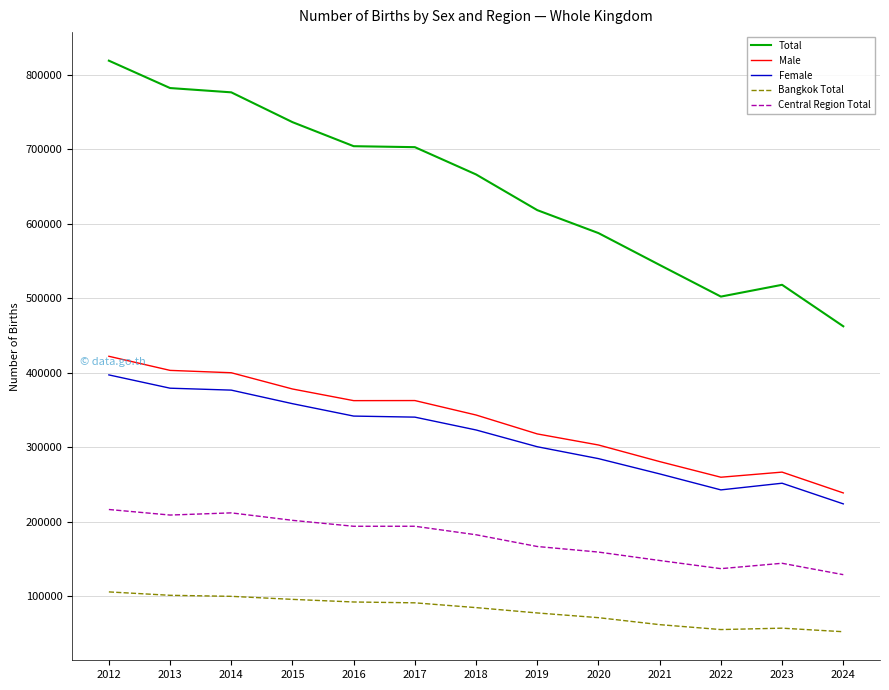

Does the chart display data point markers on the line(s)?

No